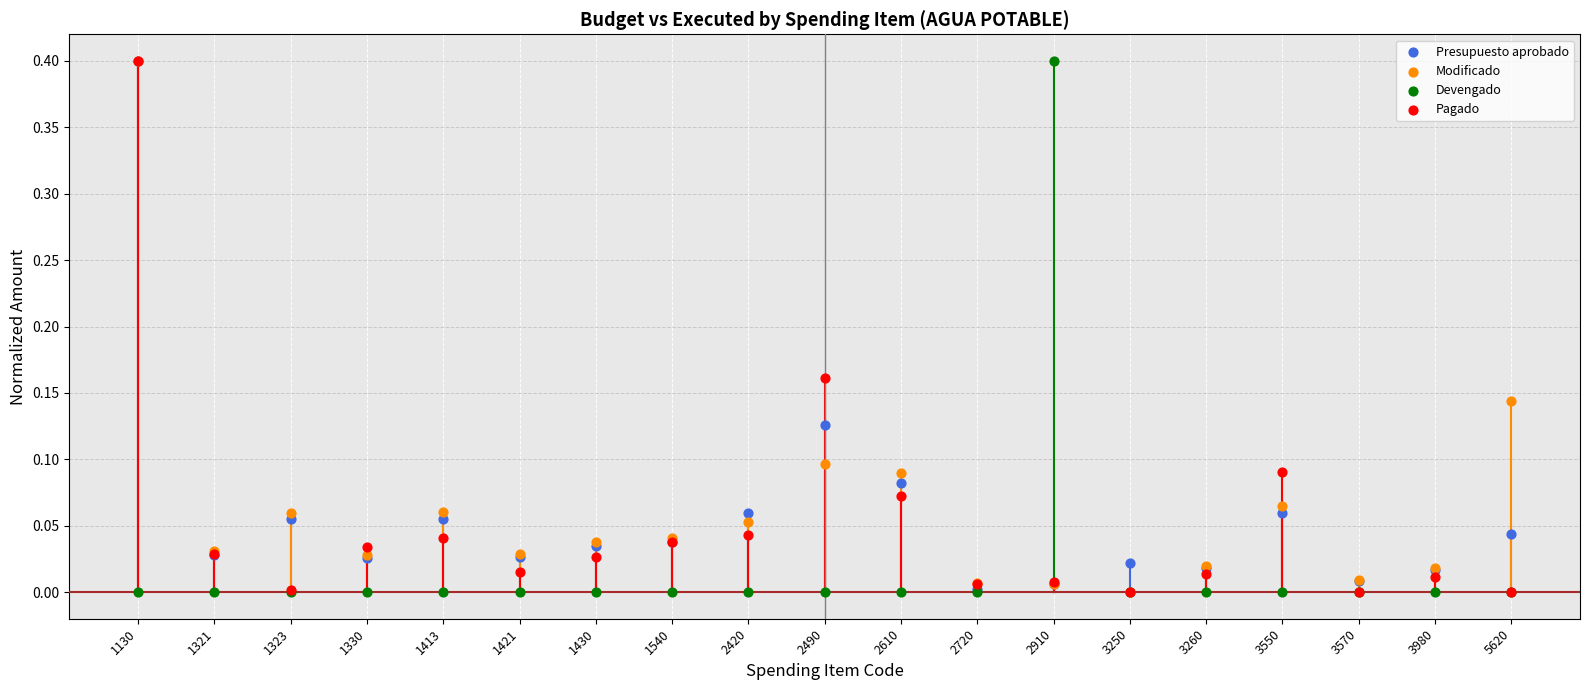

Which series reaches the maximum Y coordinate?

Presupuesto aprobado